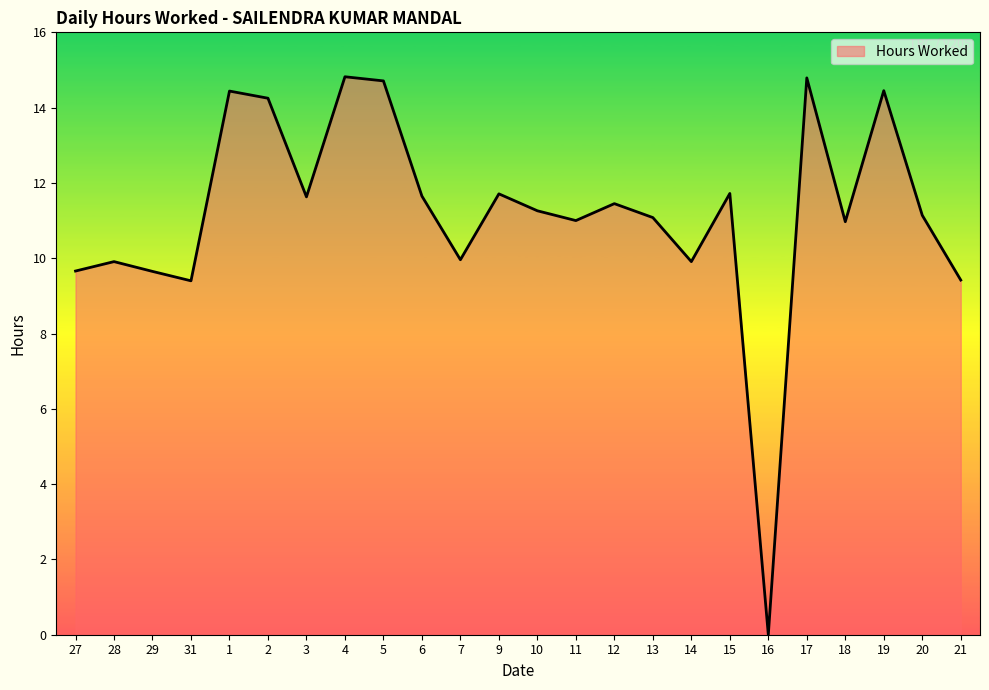

What is the average value?

11.2